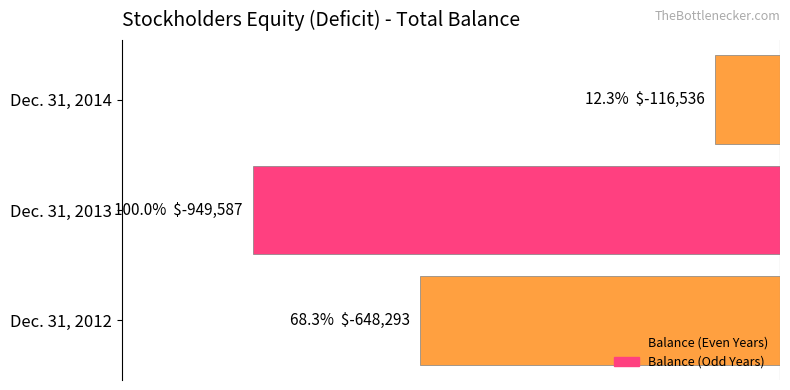

Are the bars horizontal?

Yes